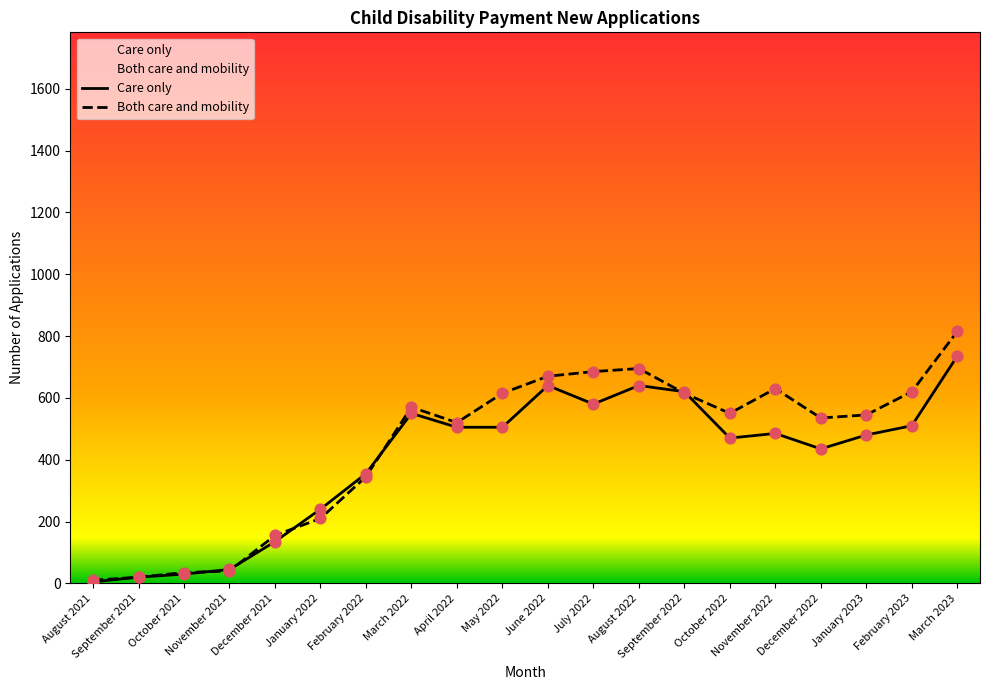

Which series has the widest spread of Y values?

Both care and mobility